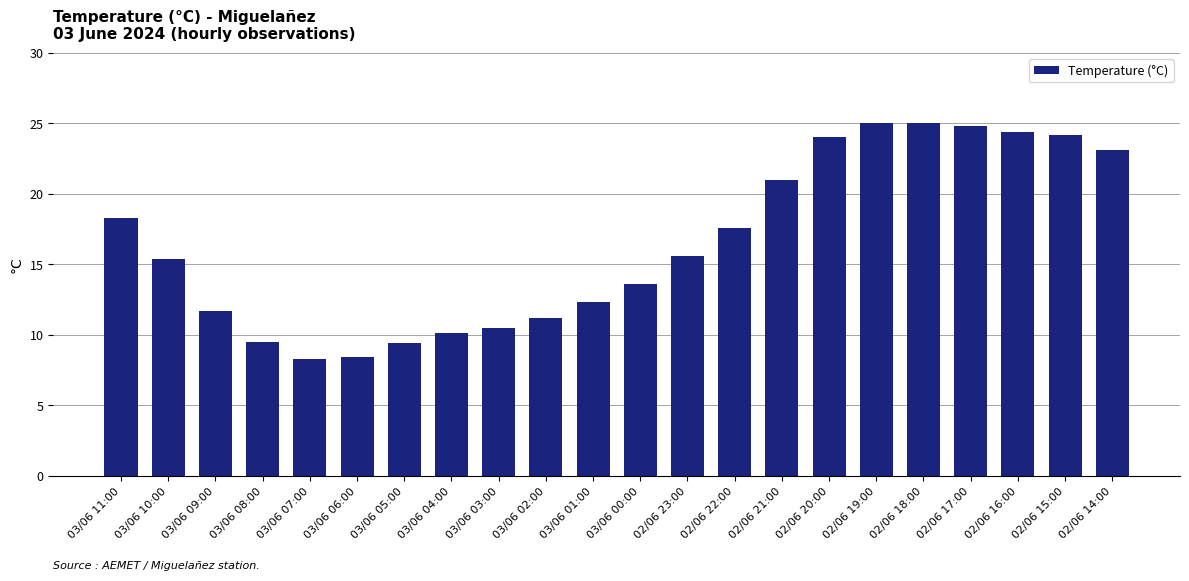

What is the minimum value shown in the chart?

8.3